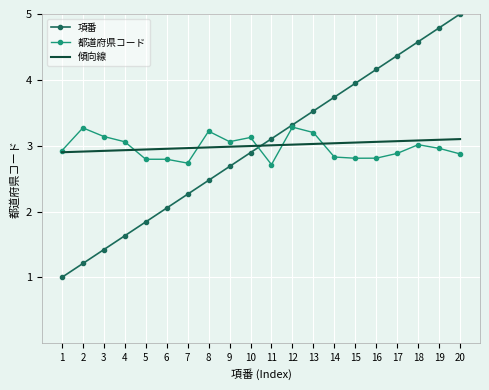

What is the average value of the 都道府県コード series?

3.0